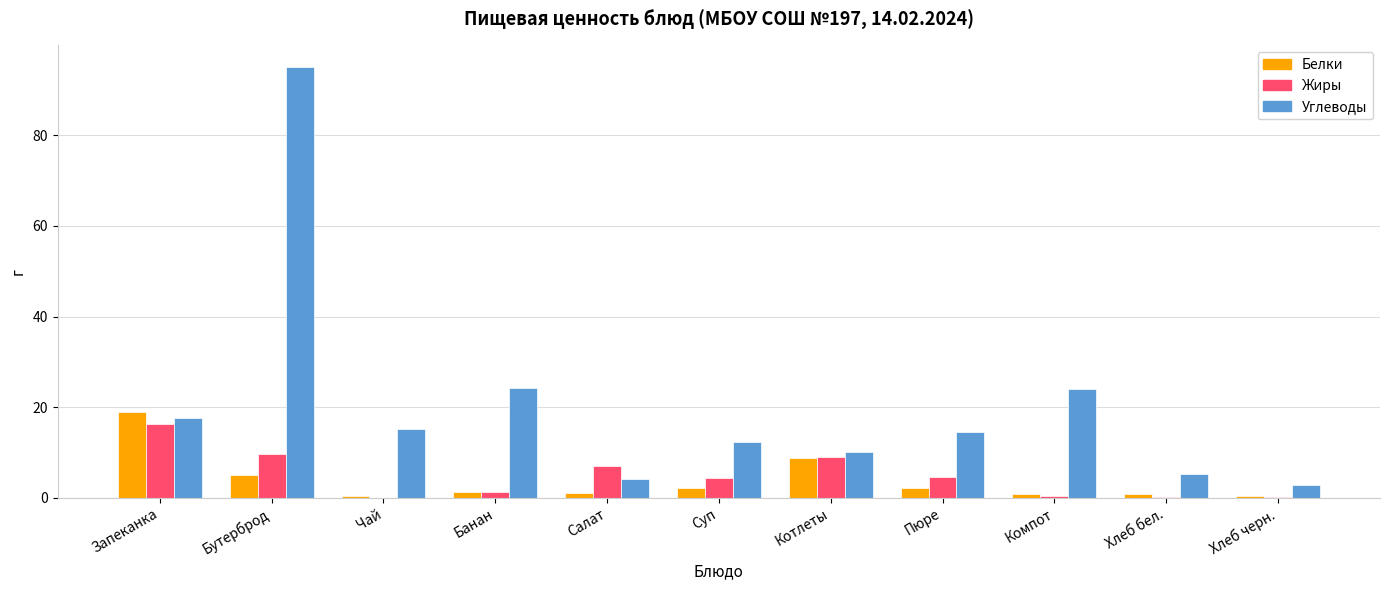

How many data points in Углеводы are above 14?

6